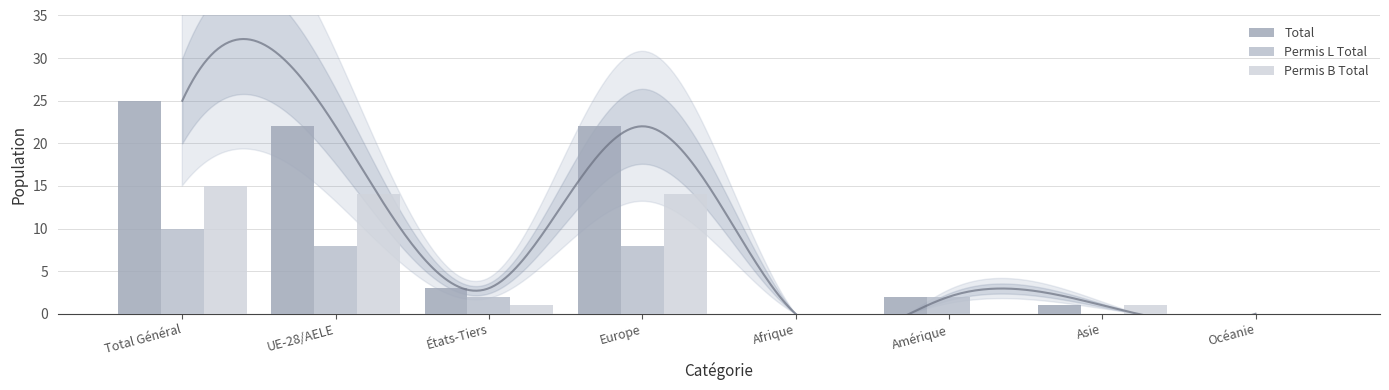

Between Océanie and Asie, which is larger?

Asie